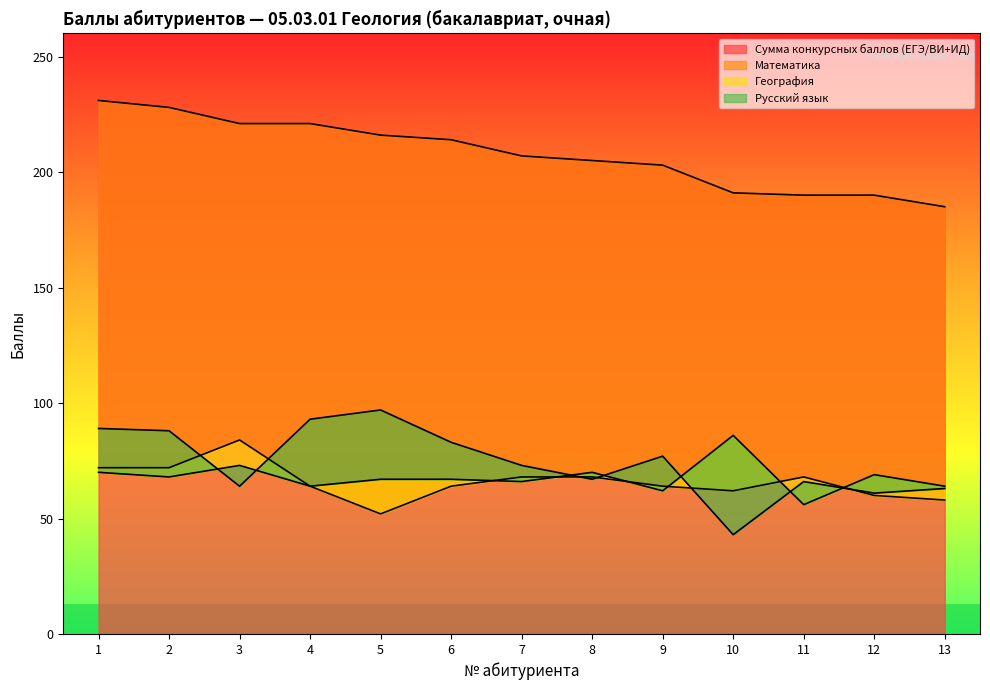

True or false: География and Сумма конкурсных баллов (ЕГЭ/ВИ+ИД) cross at least once.

False